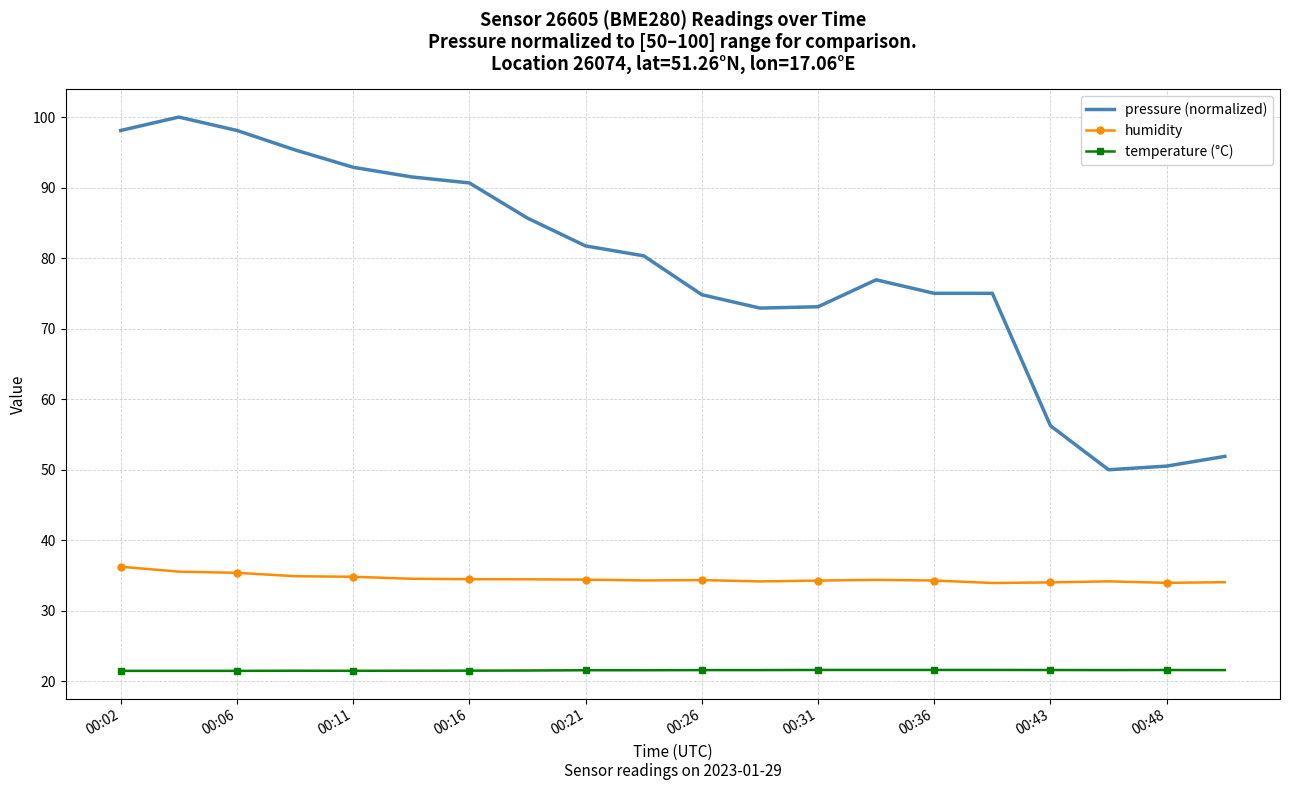

What is the minimum value shown in the chart?

21.5